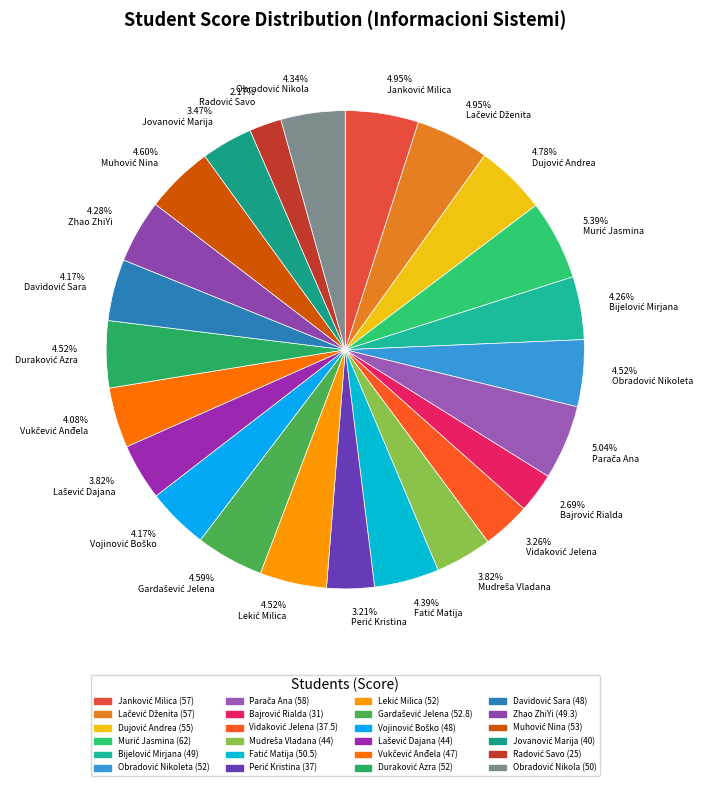

Is there any slice that represents more than half of the pie?

No